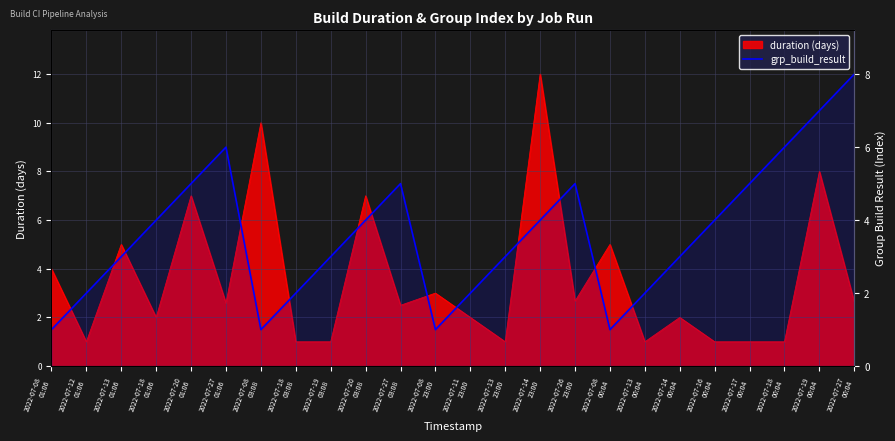

True or false: the data shows 9 at 2022-07-18
00:04.

False